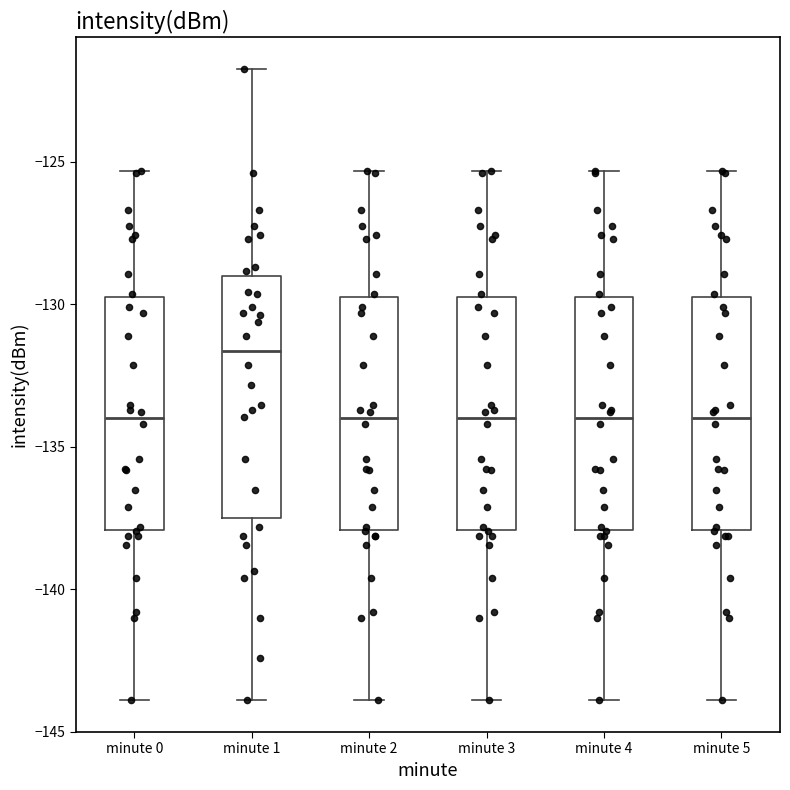

Where is the upper edge of the box for minute 3 on the y-axis? The values are not printed on the chart, so give them approximately, as read against the axis.

-130.0